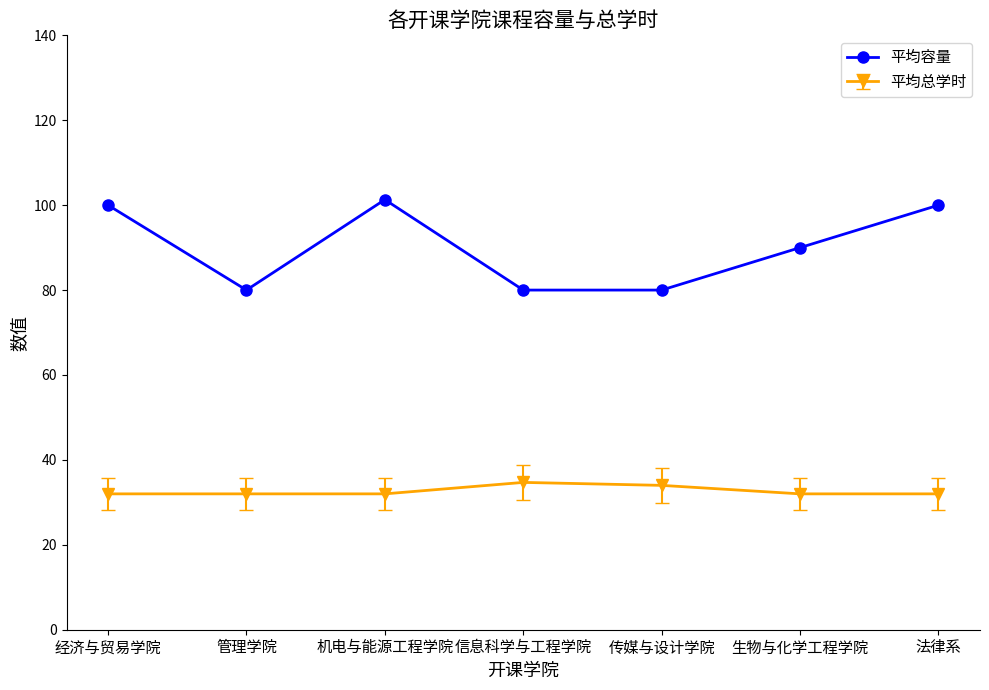

How many lines are shown in the chart?

2